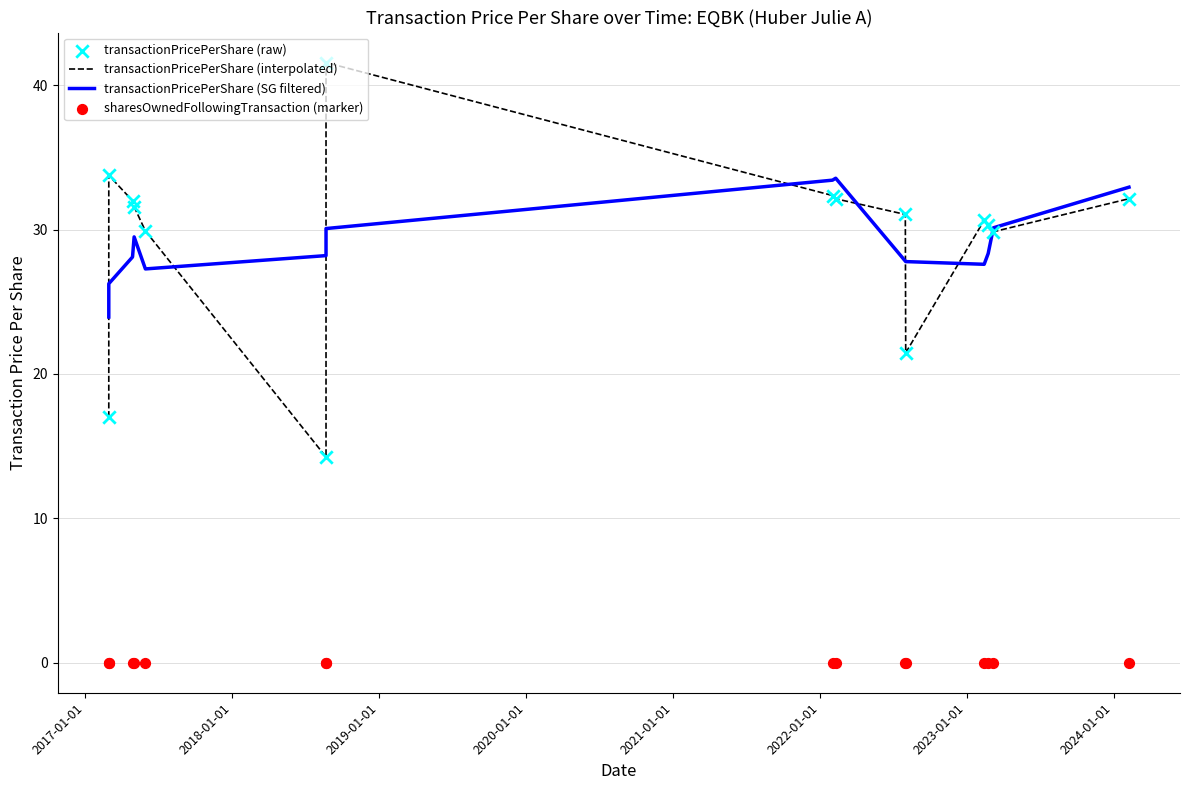

At how many categories does at least one series exceed 33?

4